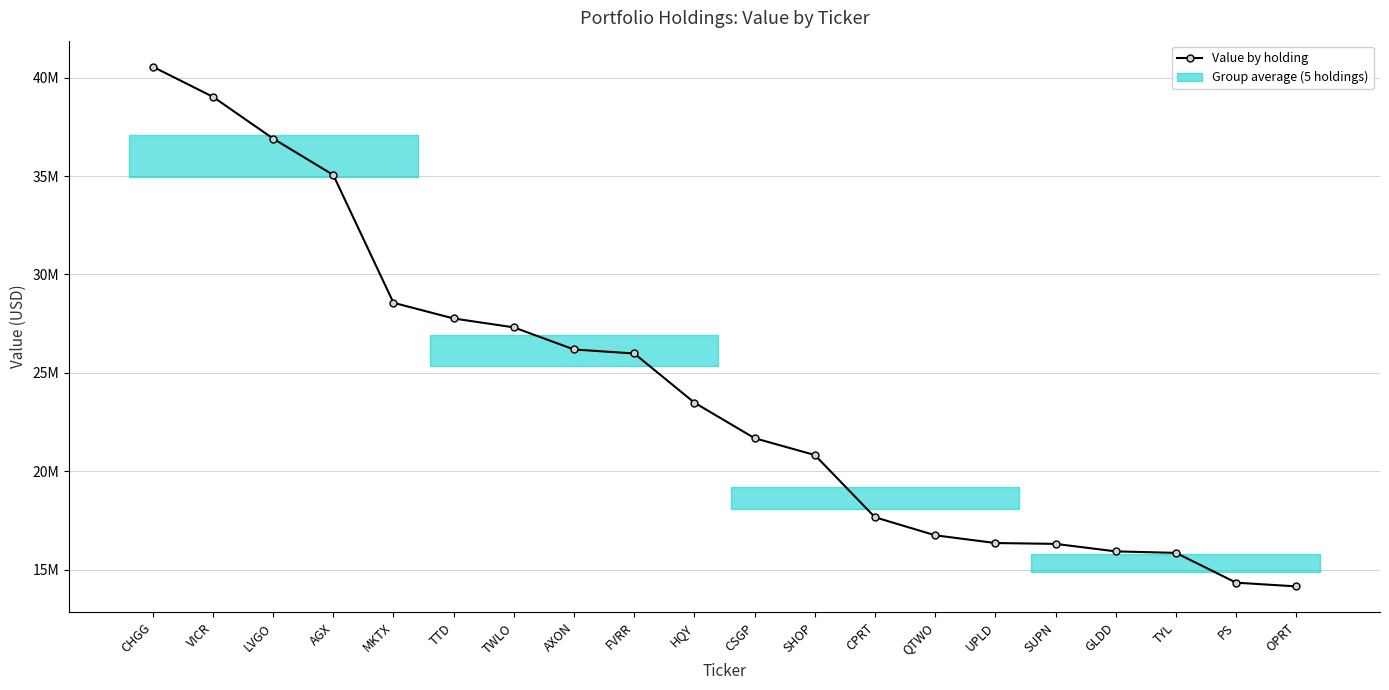

Between AGX and CSGP, which is larger?

AGX